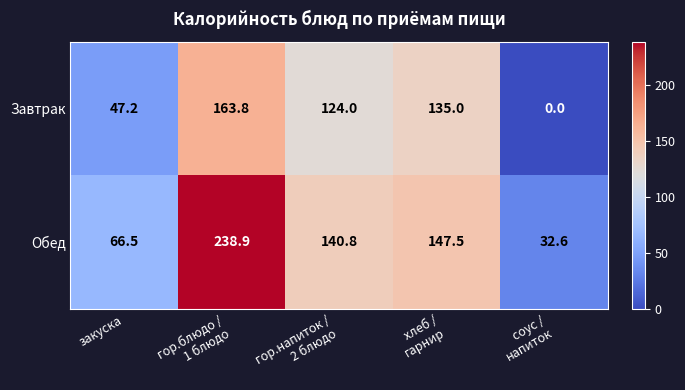

What is the total value across all series at закуска?

113.7